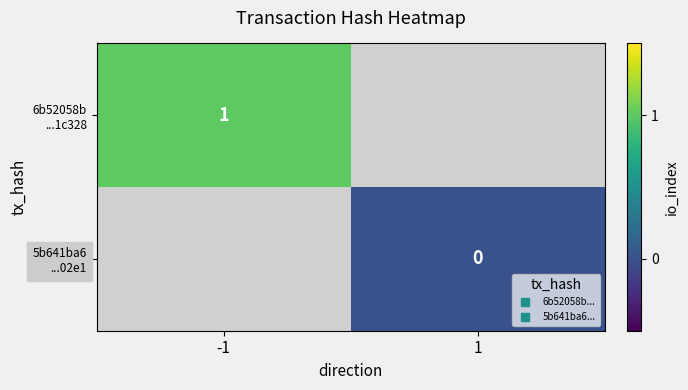

What is the greatest value displayed?

1.0